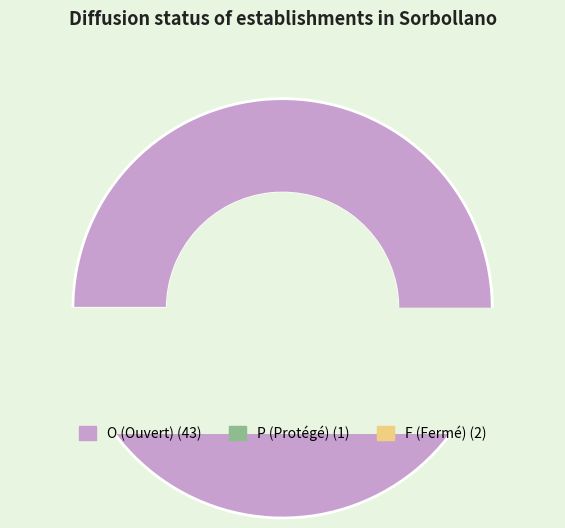

To the nearest percent, what is the difference between the F and P slice percentages?

2%